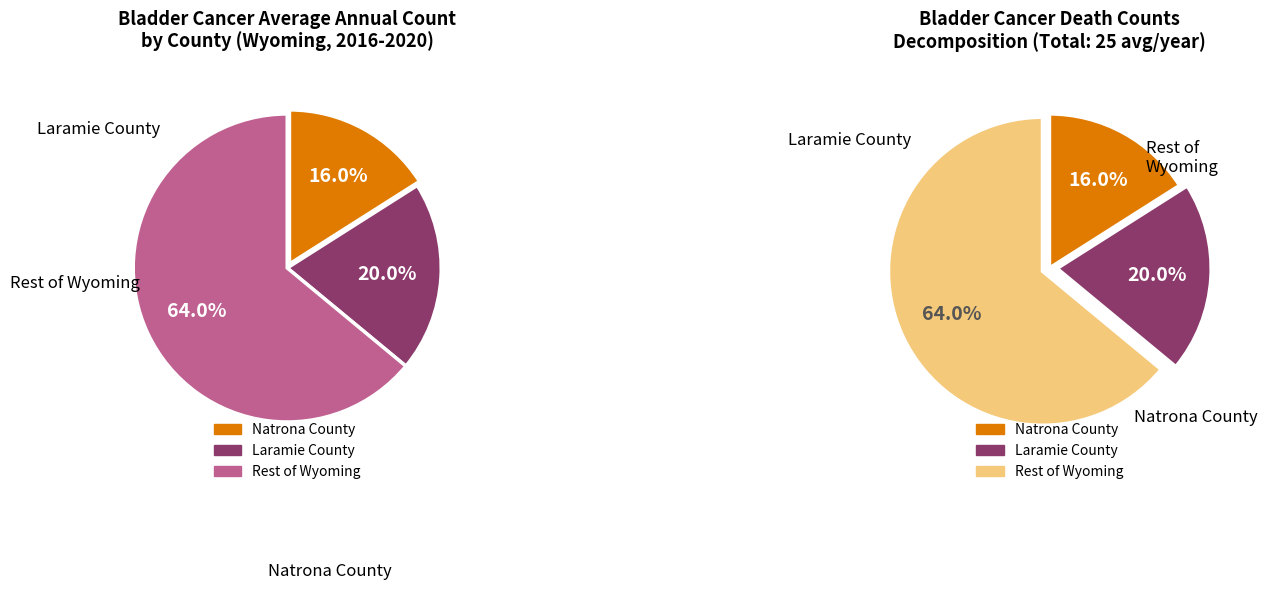

What is the change in value from Wyoming to Natrona County?

-21